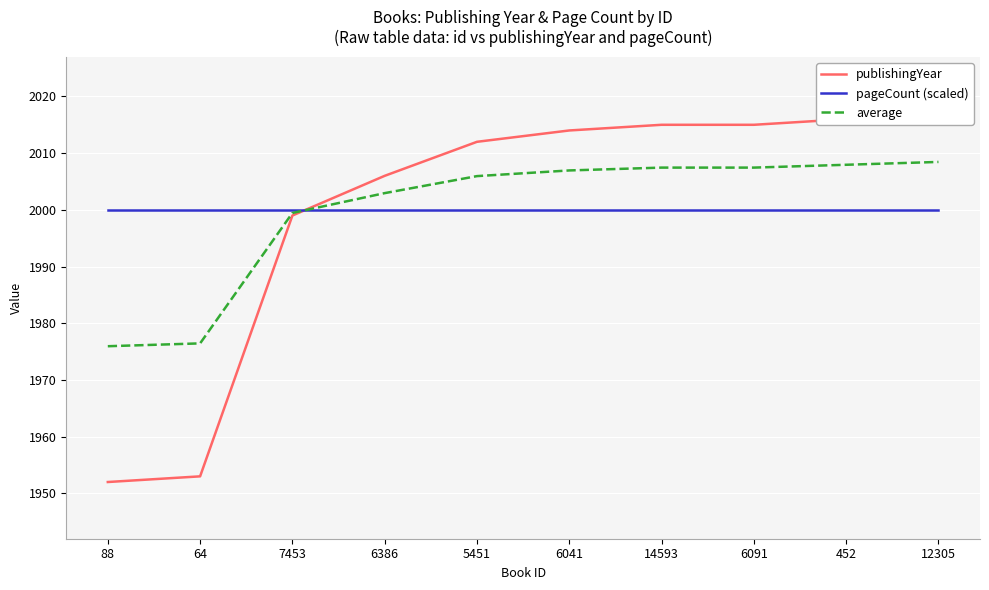

After their last crossing, which series has the higher values: average or publishingYear?

publishingYear